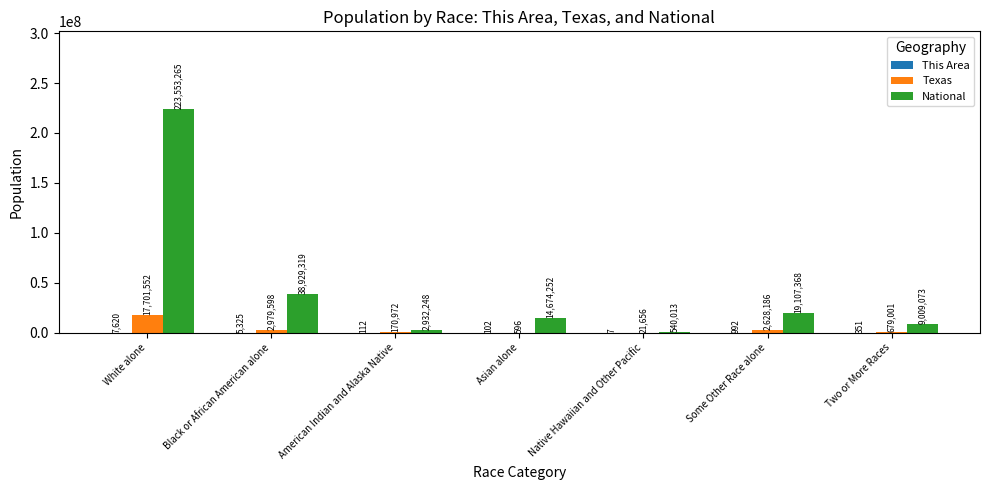

Which series changed the most between White alone and Black or African American alone?

National